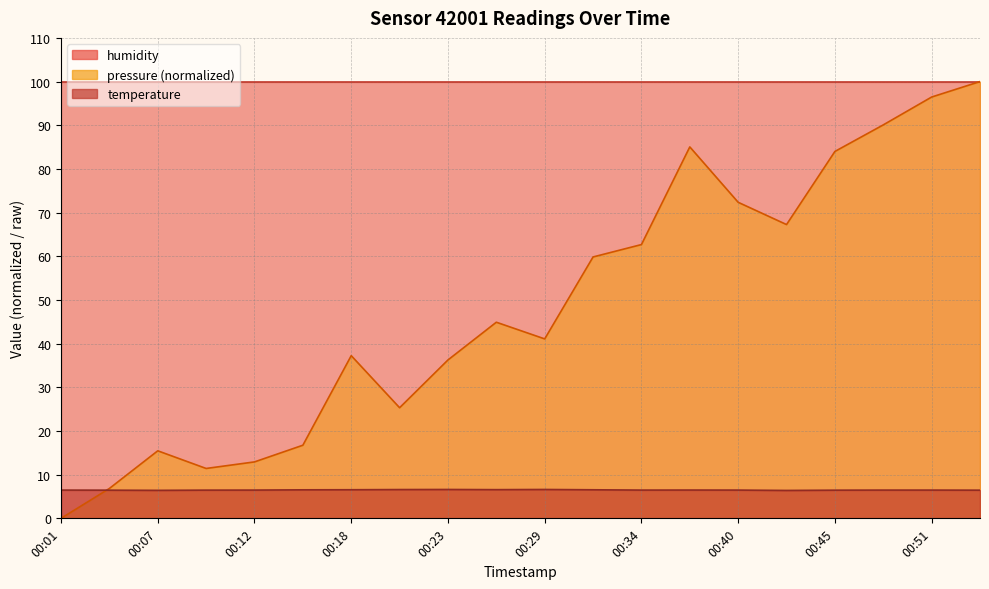

Which category has the highest value in the pressure series?

00:54